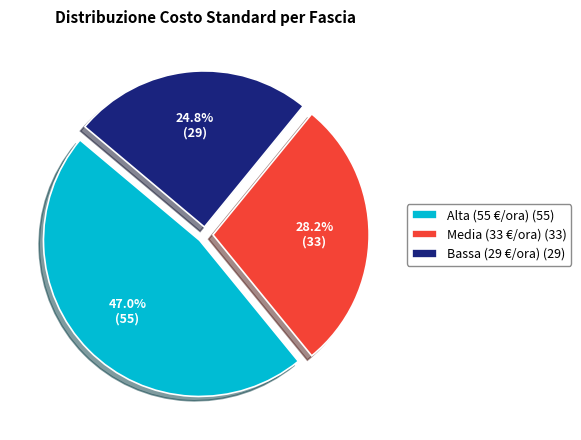

To the nearest percent, what is the combined percentage of Media (33 €/ora) and Alta (55 €/ora)?

75%